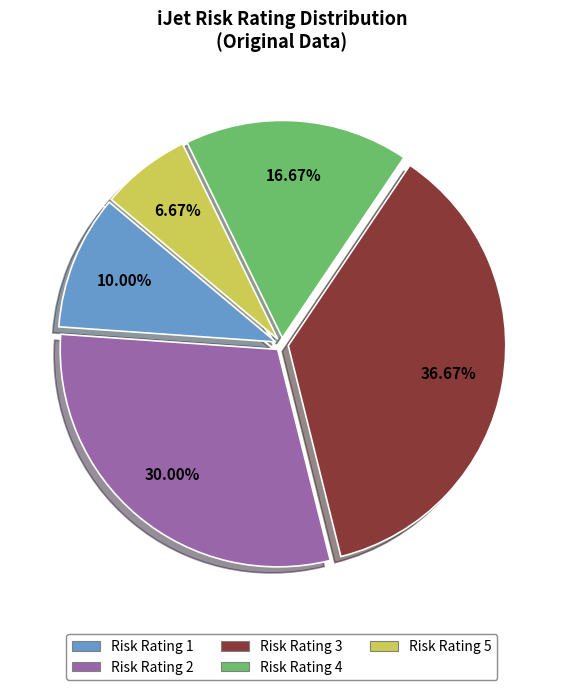

Is there any slice that represents more than half of the pie?

No